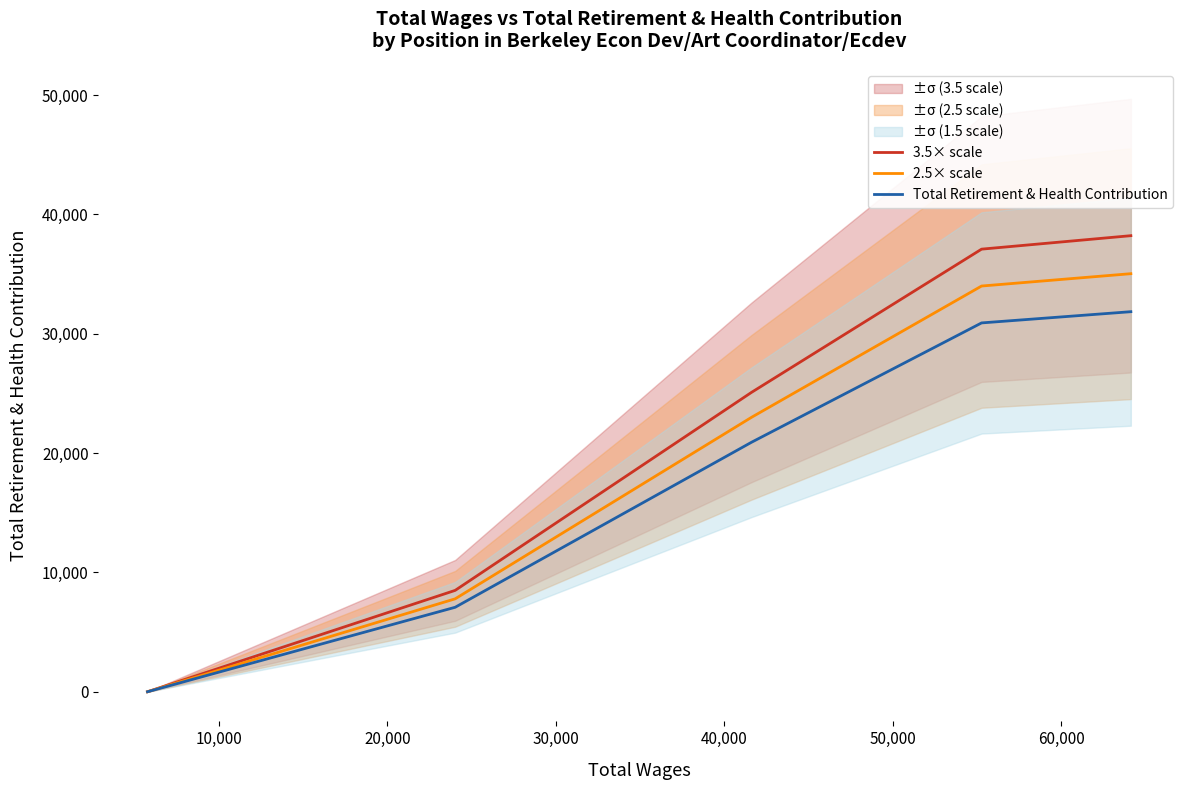

The value of 2.5× scale at 20,000 is 9814.9. True or false?

False